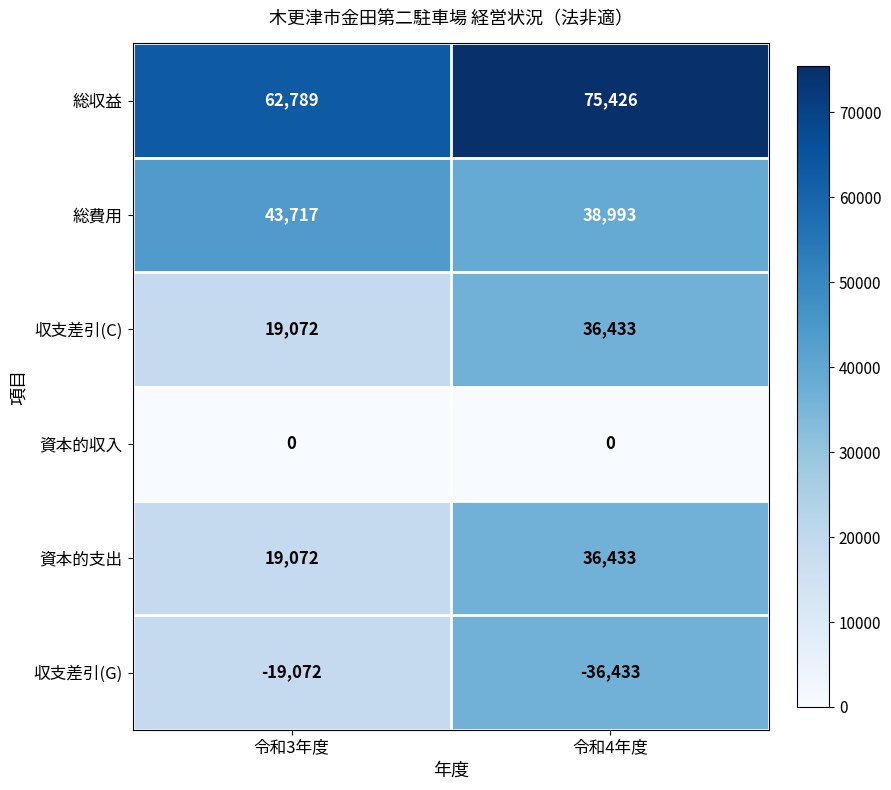

What is the smallest value displayed?

-36433